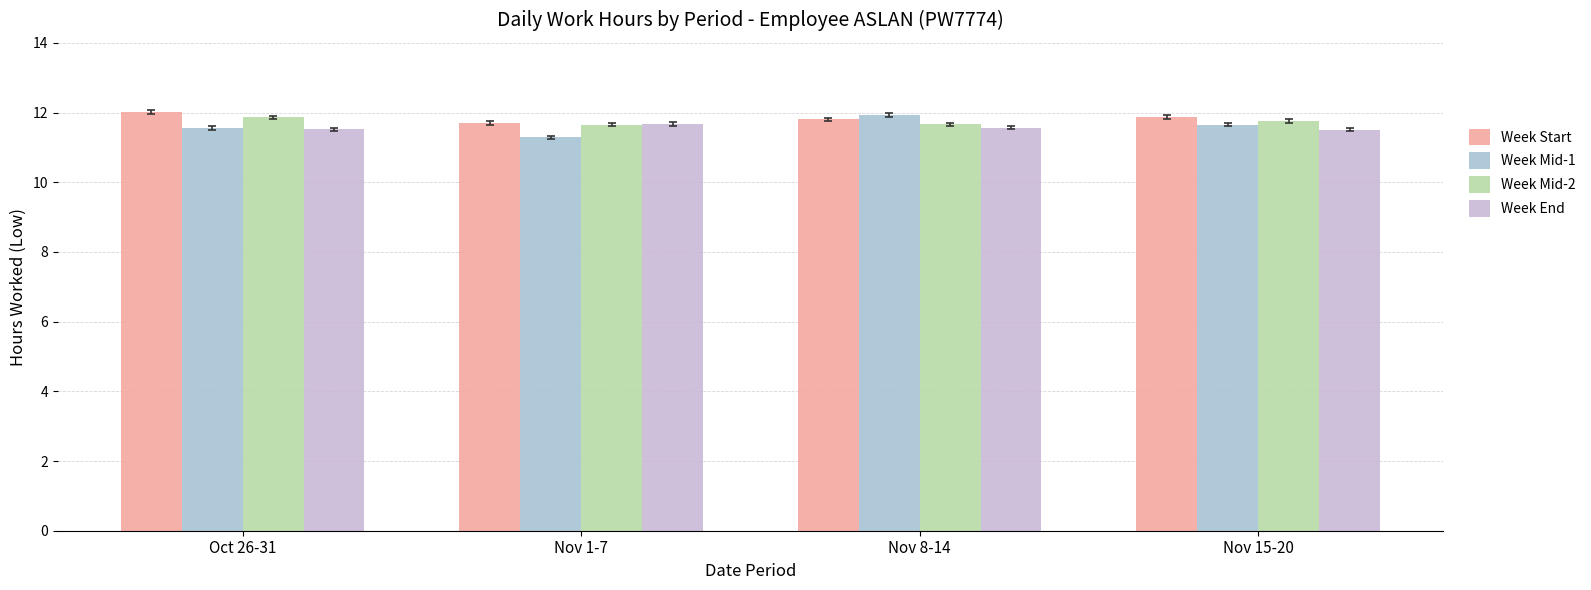

What is the difference between the second highest and minimum values in the Week Mid-1 series?

0.4